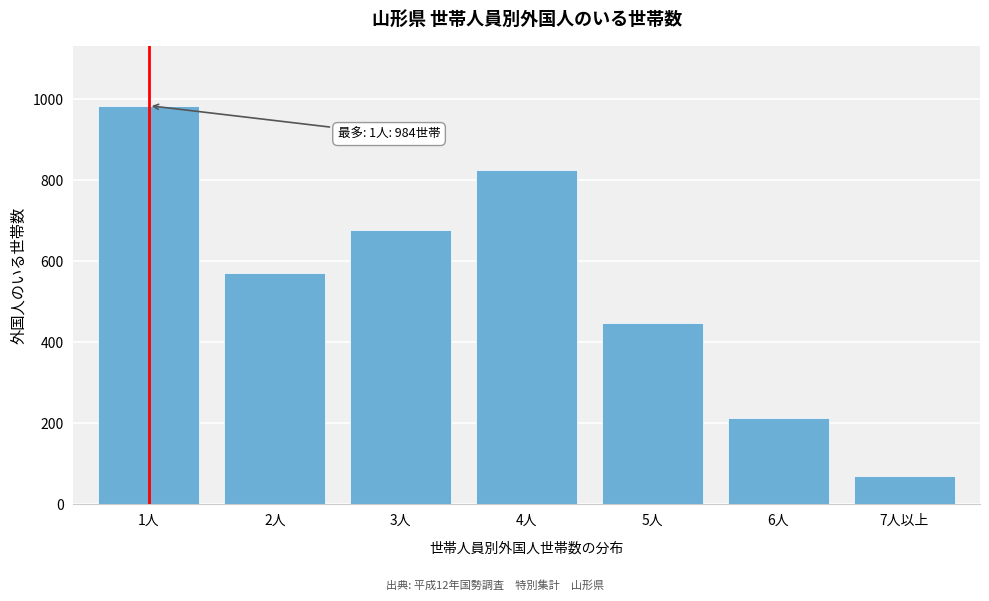

Reading left to right, what are all the values shown in this chart?

984	572	678	826	448	213	70